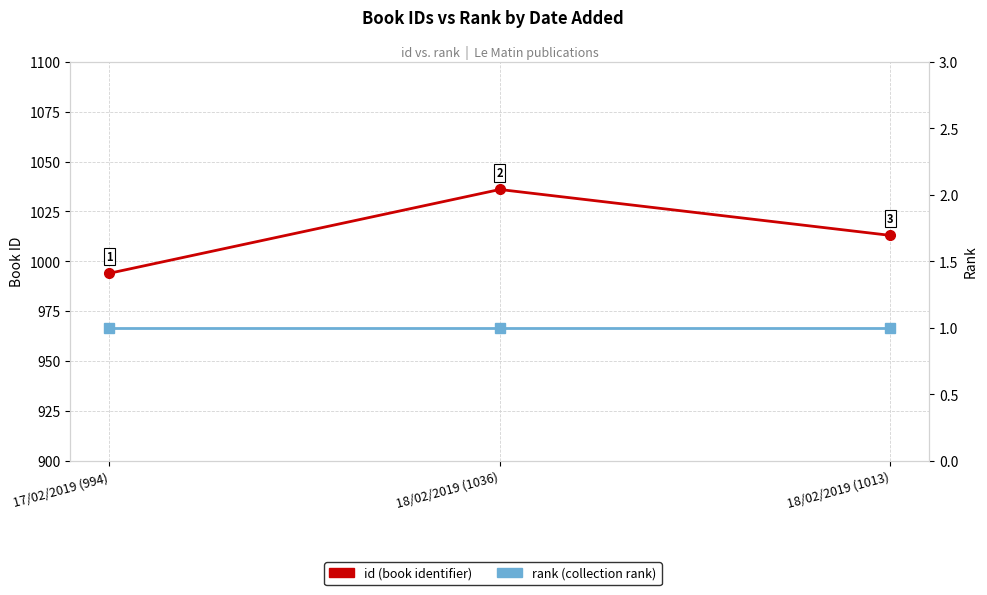

Reading left to right, transcribe all the data shown in this chart.

id: 994	1036	1013
rank: 1	1	1